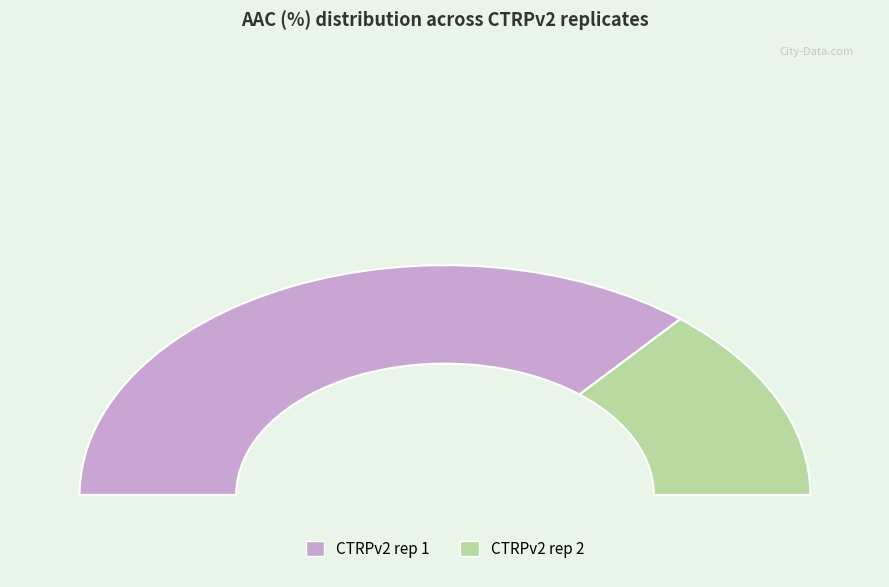

Which slice is the smallest?

CTRPv2 rep 2